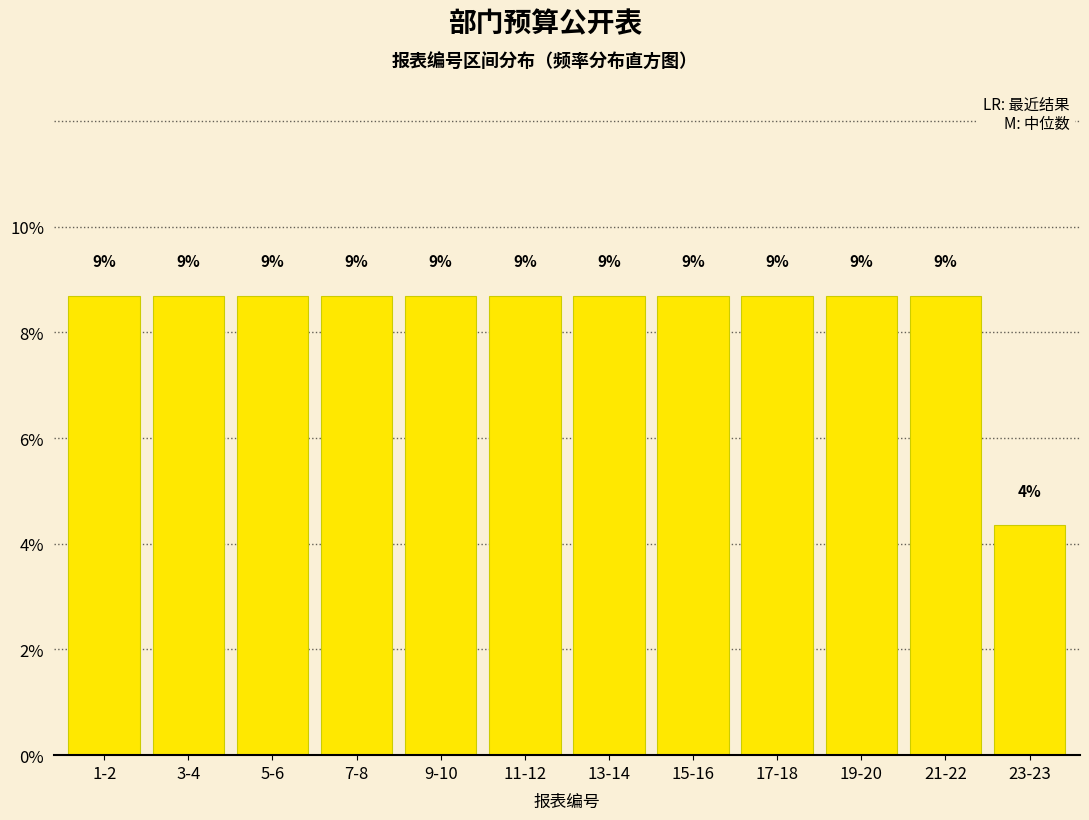

Does the chart contain any negative values?

No